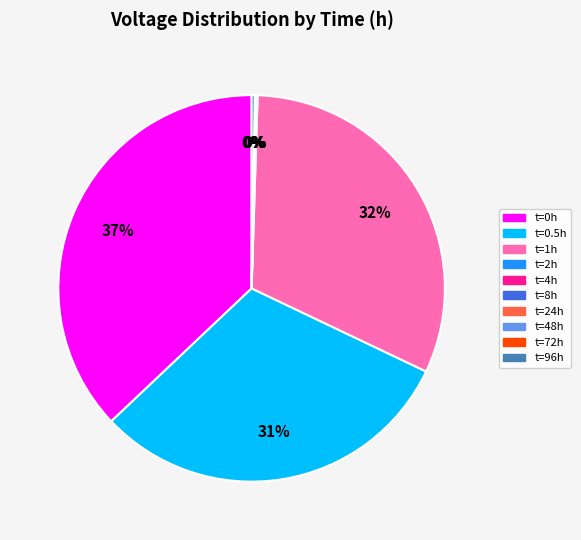

Is there any slice that represents more than half of the pie?

No